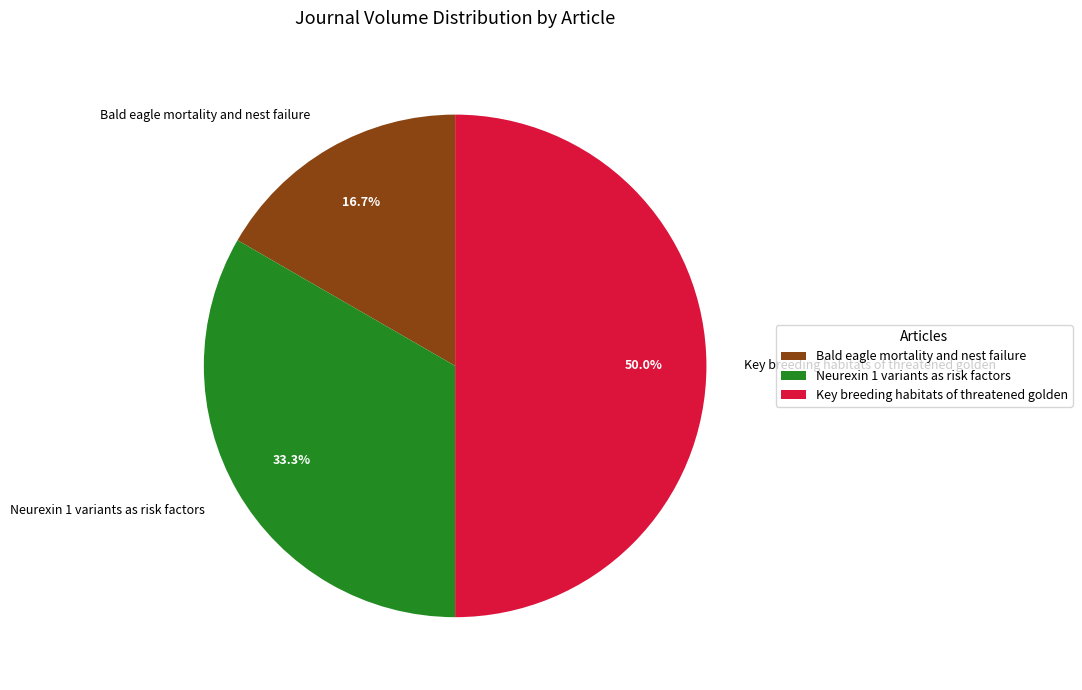

To the nearest percent, what portion does Key breeding habitats of threatened golden represent?

50%